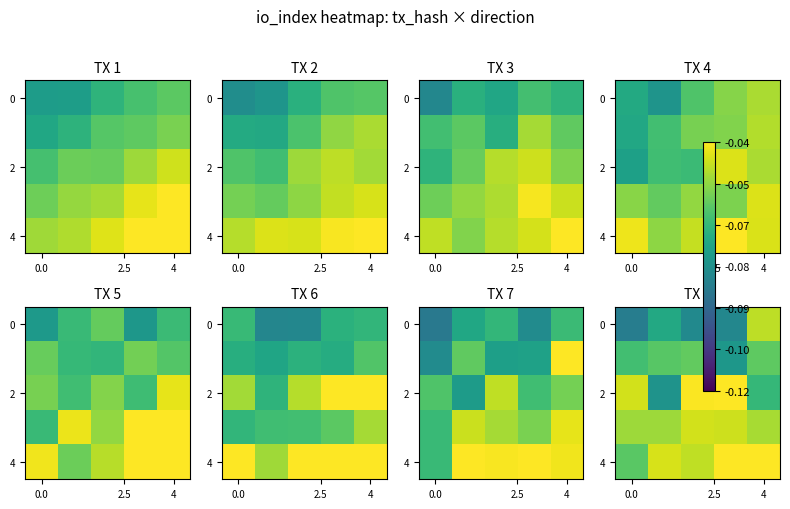

What is the sum of all 4 values?

-0.2